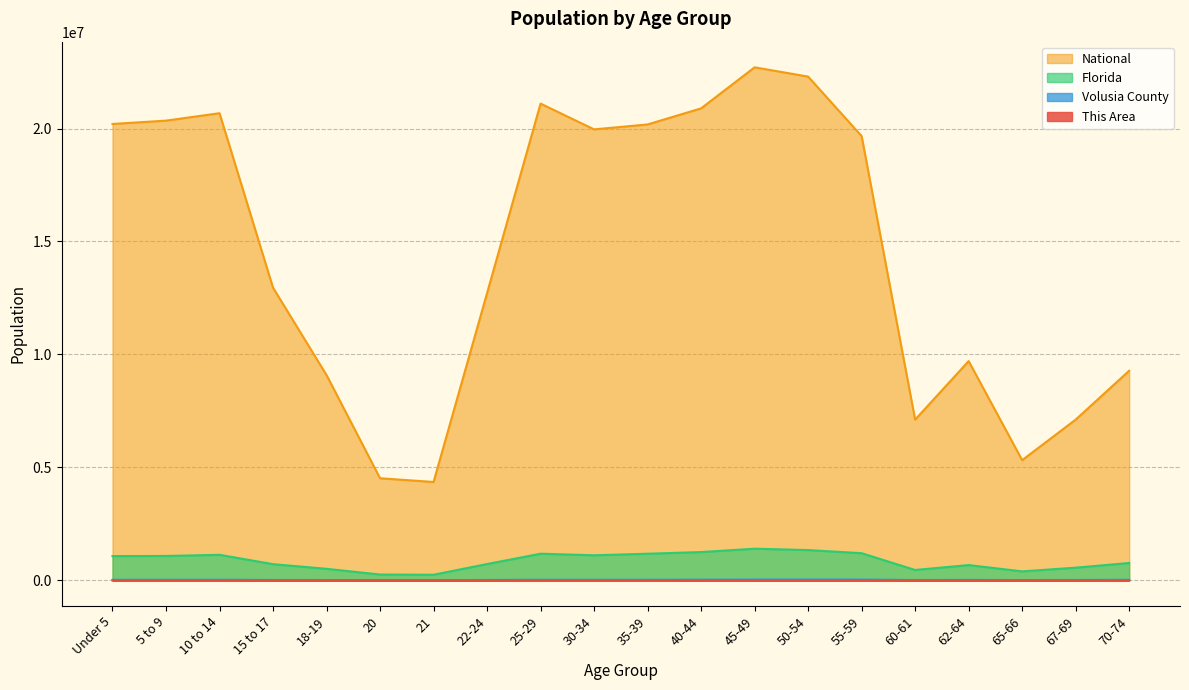

What is the label of the 19th point from the left?

67-69